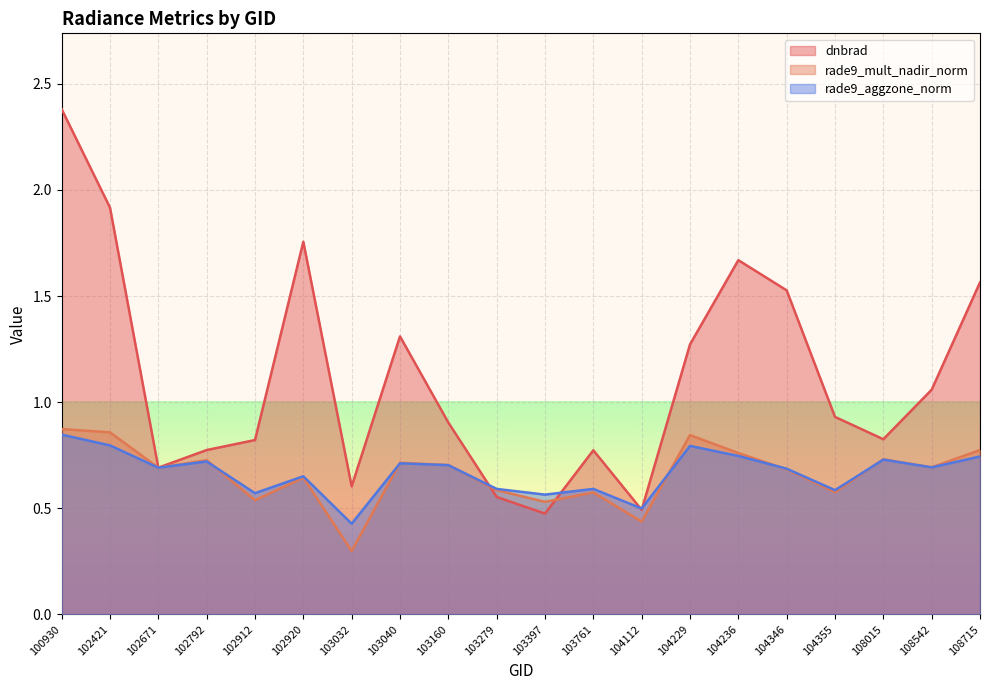

Count the number of data series in this chart.

3